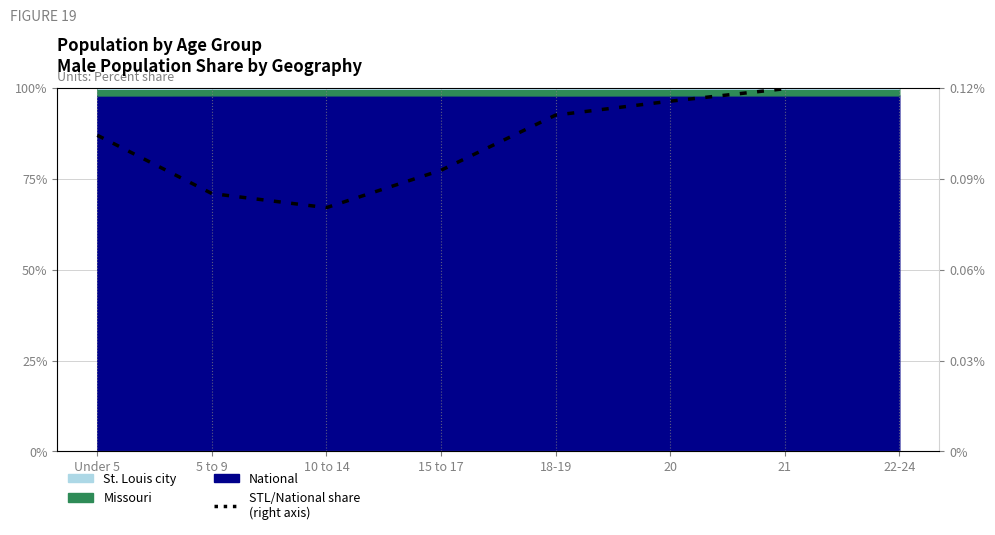

What is the average value?

0.1